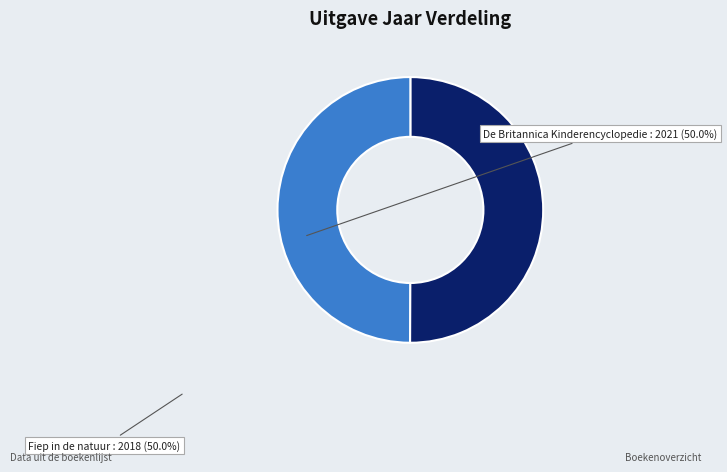

Do Fiep in de natuur and De Britannica Kinderencyclopedie together represent more than half of the pie?

Yes